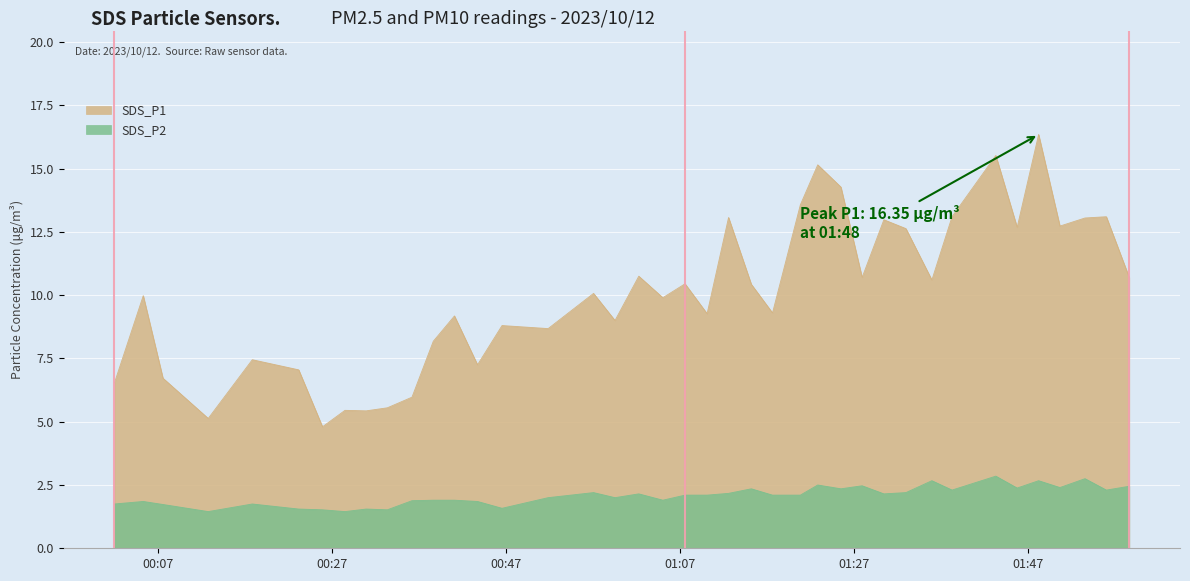

True or false: SDS_P1 and SDS_P2 intersect in this chart.

False